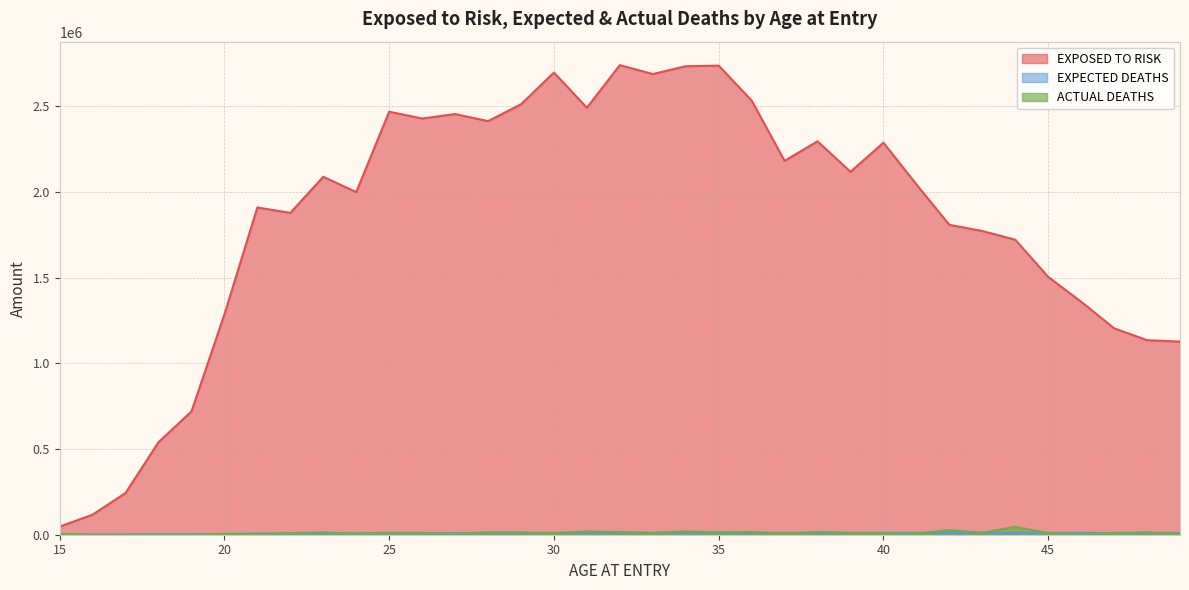

Count the number of categories in the chart.

35